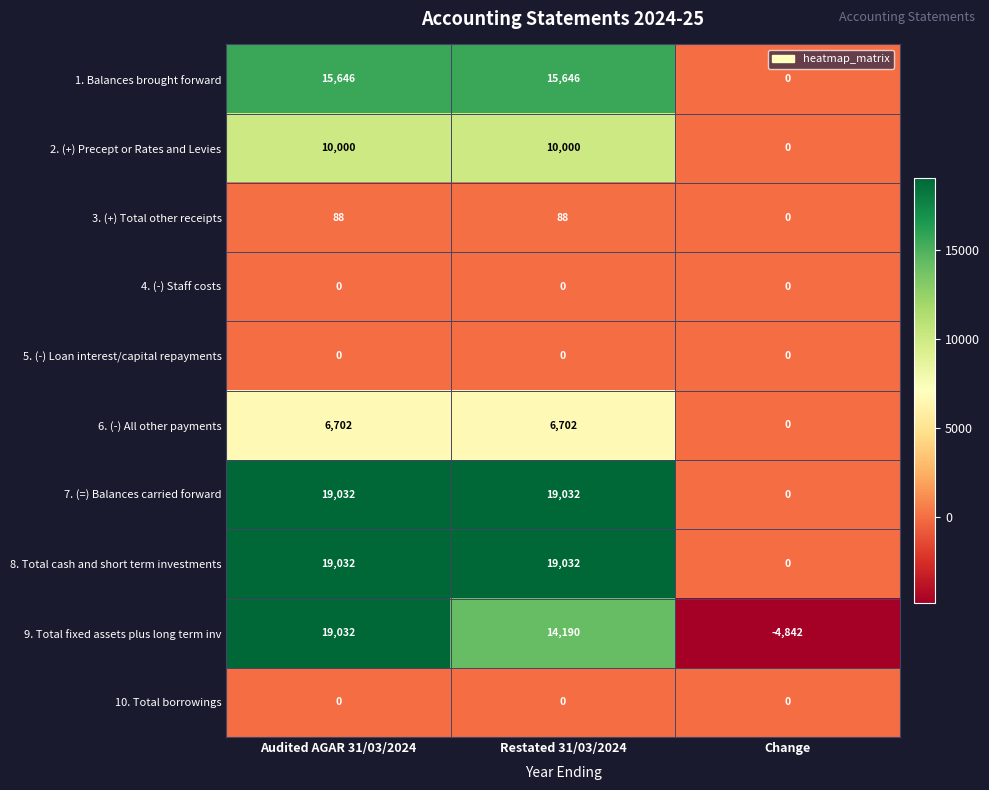

At which category is the sum across all series the highest?

Audited AGAR 31/03/2024